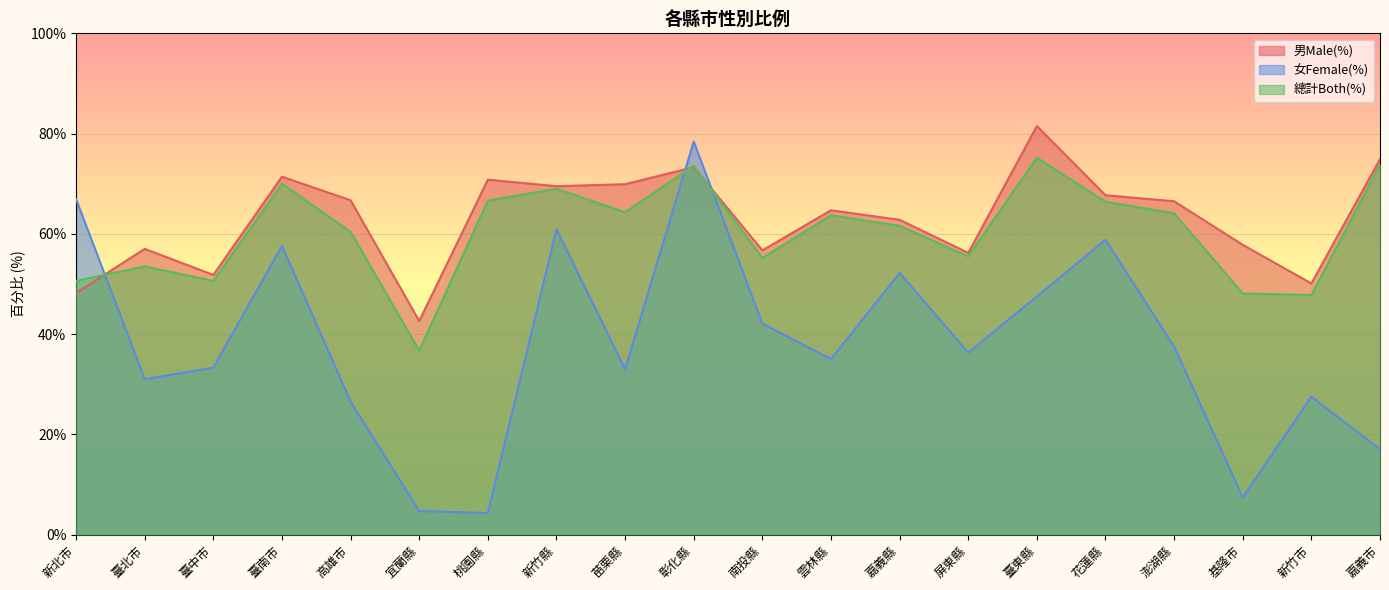

At which label does 女Female(%) first exceed 36?

新北市